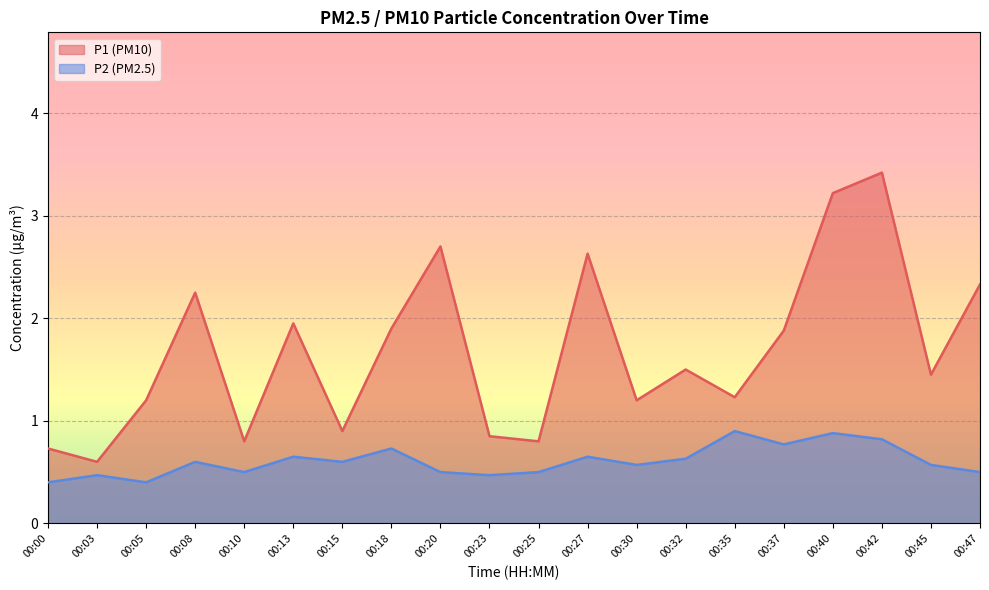

At how many categories does at least one series exceed 3?

2